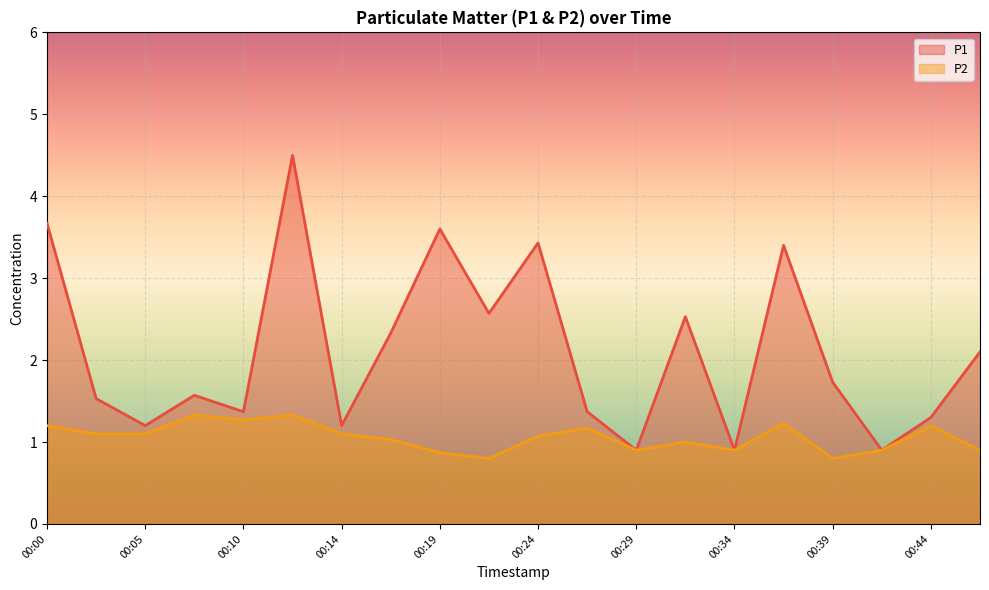

Does the chart display data point markers on the line(s)?

No